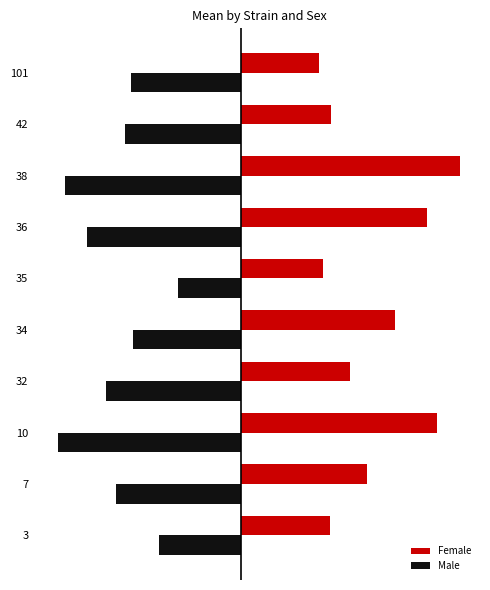

What are all the series names shown in the legend?

Female, Male